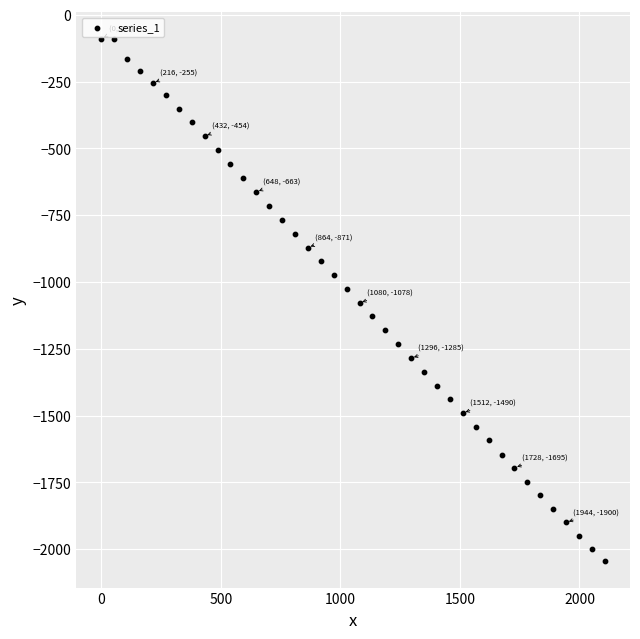

What is the range of Y values (max minus min)?

1957